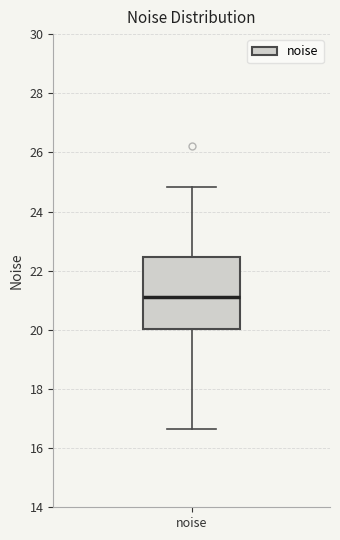

Where is the lower edge of the box for noise on the y-axis? The values are not printed on the chart, so give them approximately, as read against the axis.

20.0